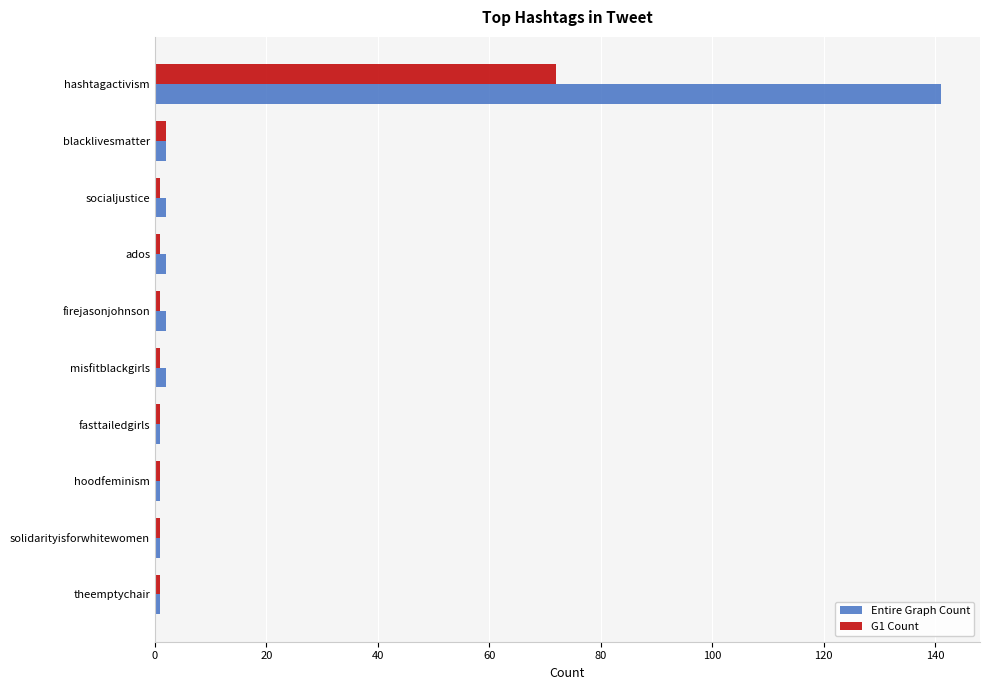

The G1 Count series shows 72 at hashtagactivism. True or false?

True